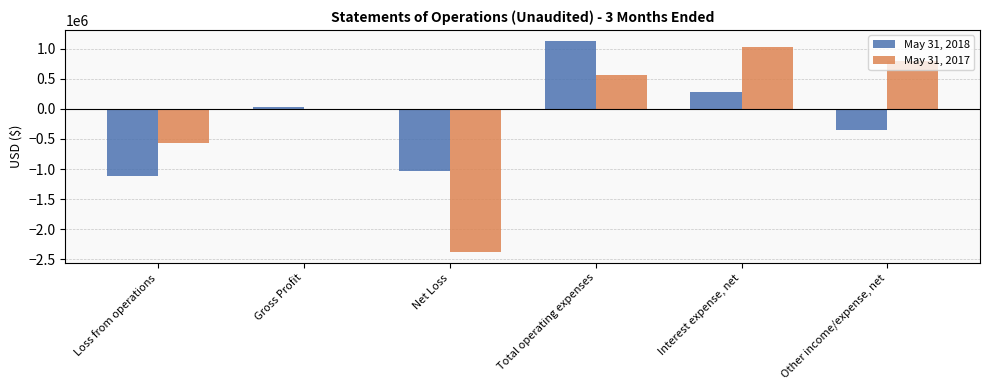

At which category is the sum across all series the highest?

Total operating expenses